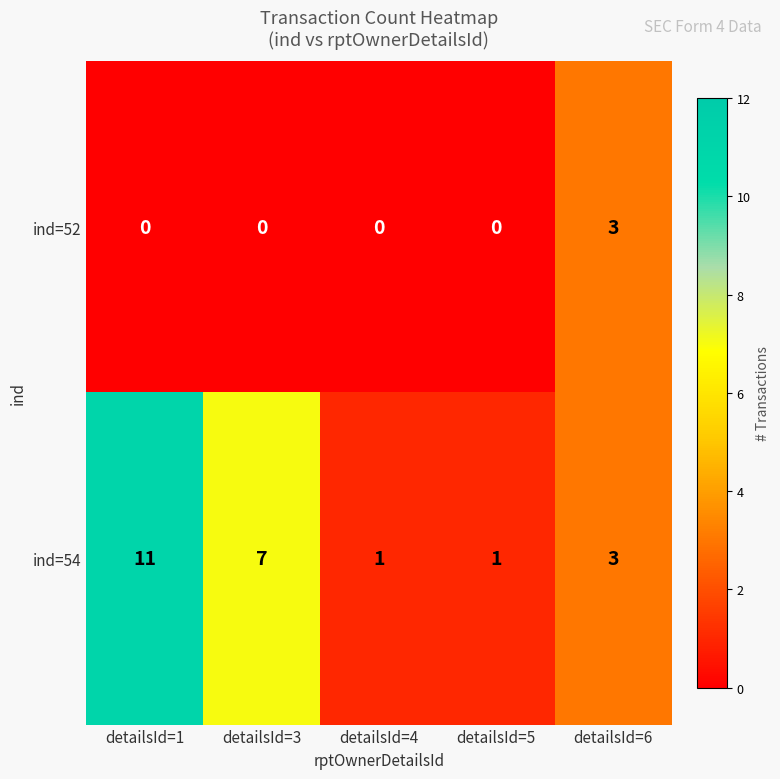

What is the sum of all ind=54 values?

23